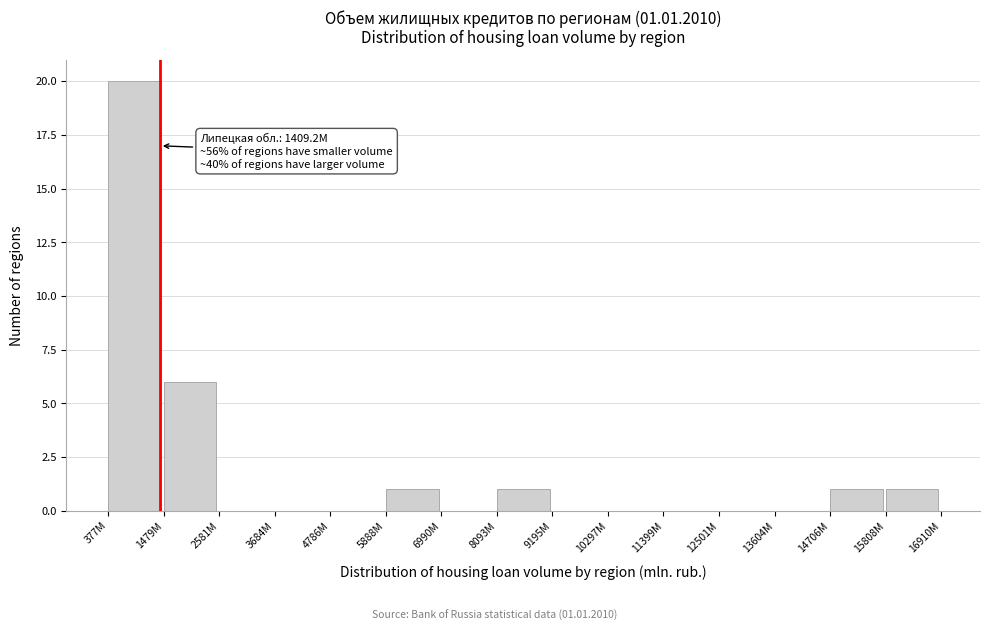

Reading left to right, extract all data points from this chart.

377M=20	1479M=6	2581M=0	3684M=0	4786M=0	5888M=1	6990M=0	8093M=1	9195M=0	10297M=0	11399M=0	12501M=0	13604M=0	14706M=1	15808M=1